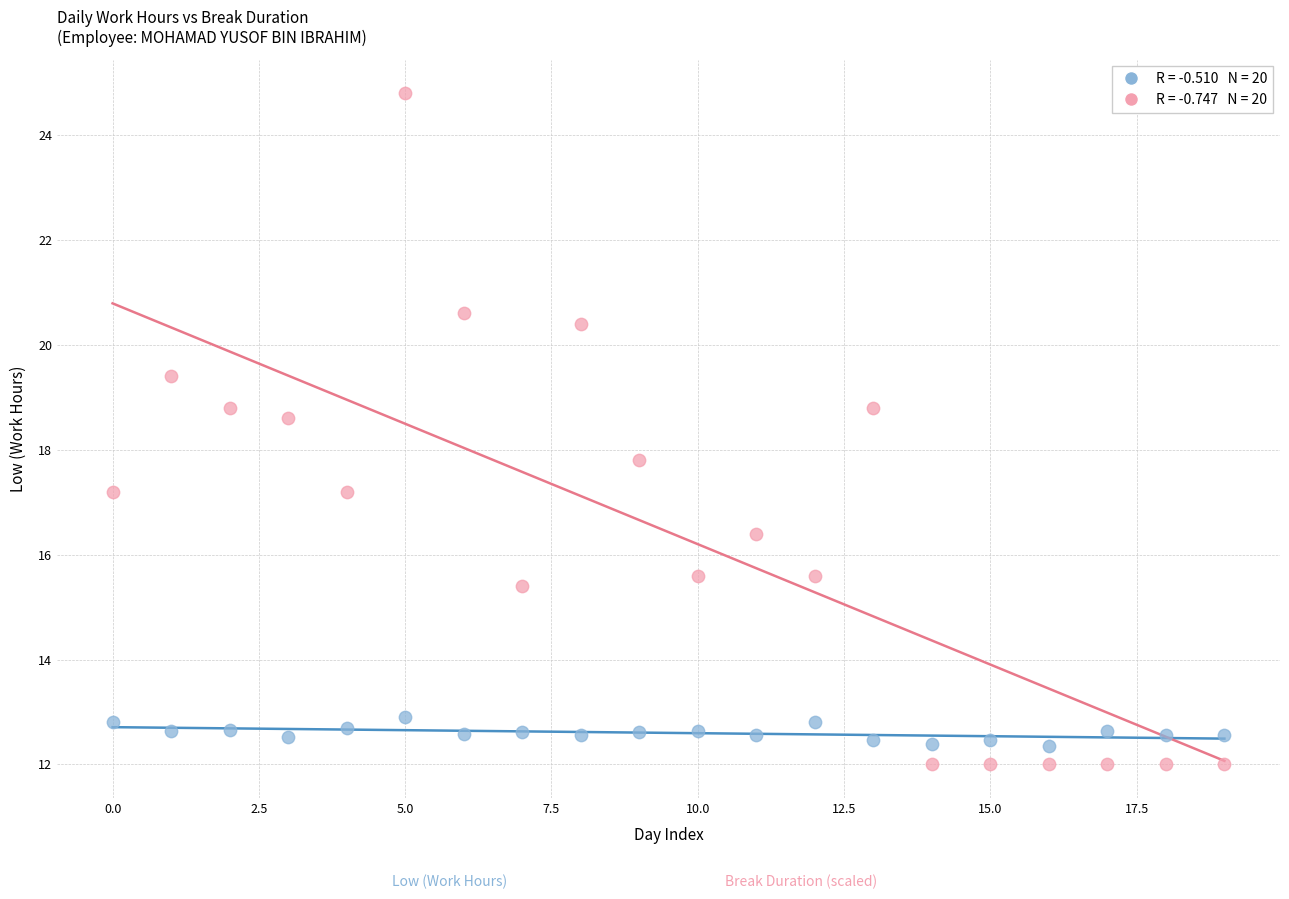

Across all data points, what is the range of Y values (max minus min)?

12.8